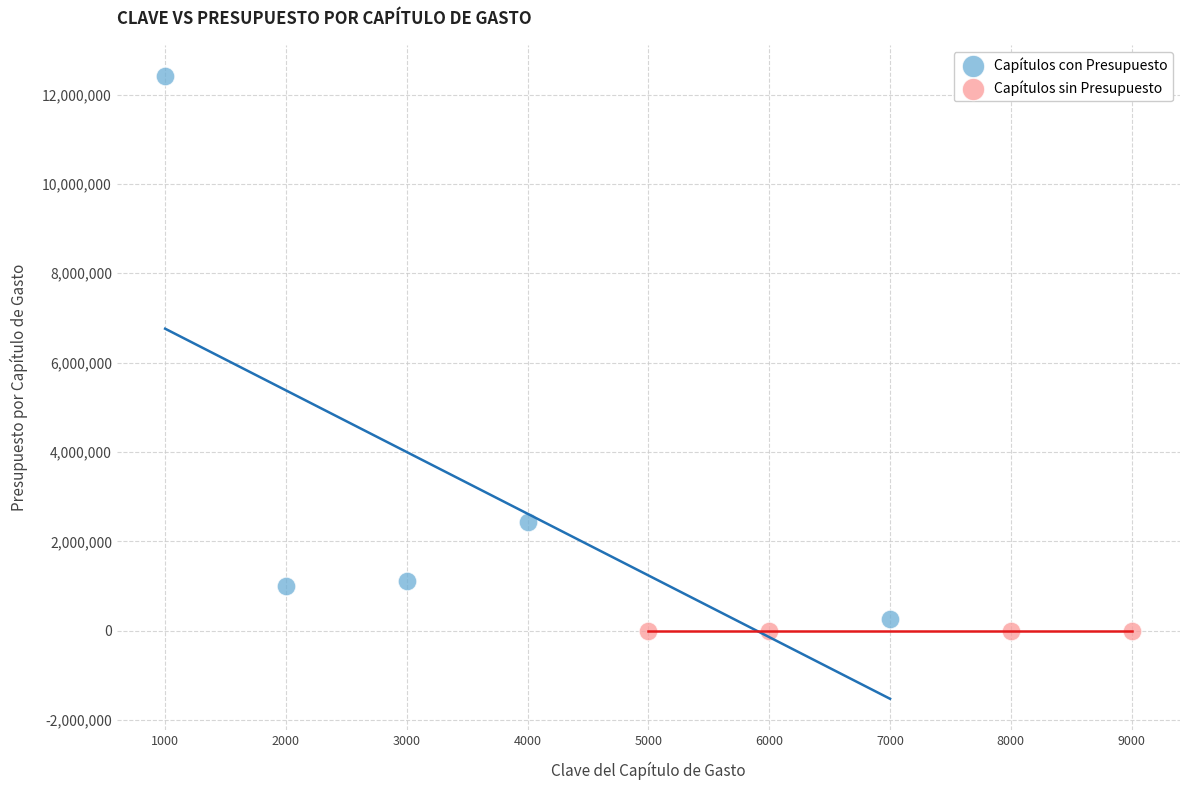

What are all the series names shown in the legend?

Capítulos con Presupuesto, Capítulos sin Presupuesto